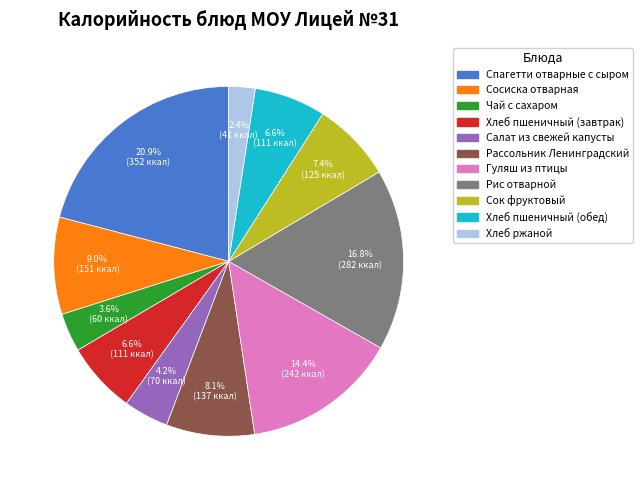

Which has a higher value, Рассольник Ленинградский or Хлеб пшеничный (обед)?

Рассольник Ленинградский